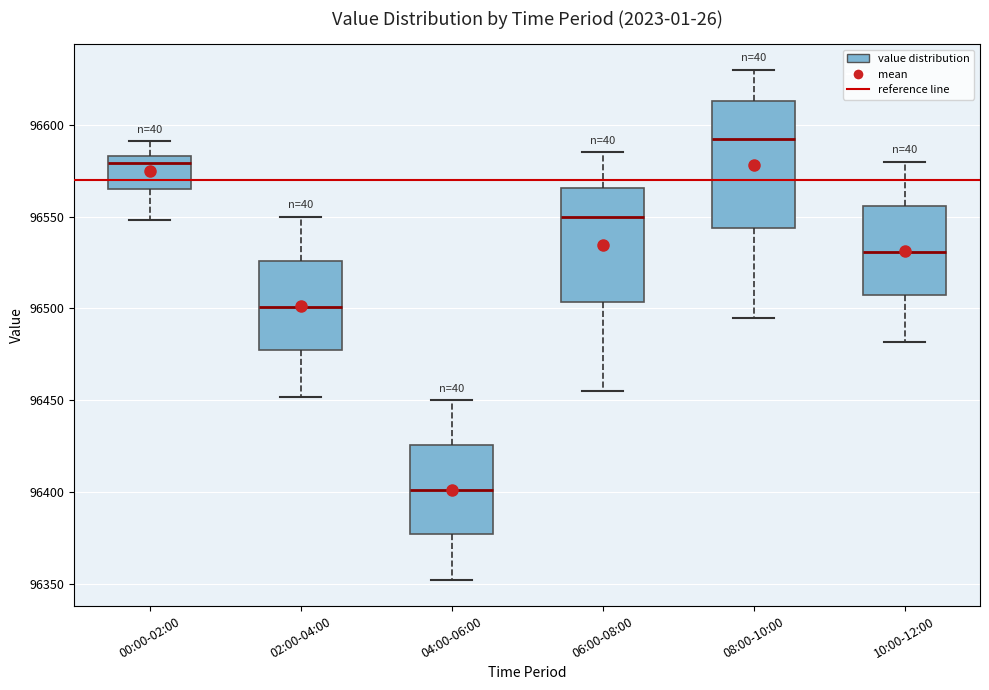

Comparing the boxes themselves (not the whiskers), which one is the tallest?

08:00-10:00